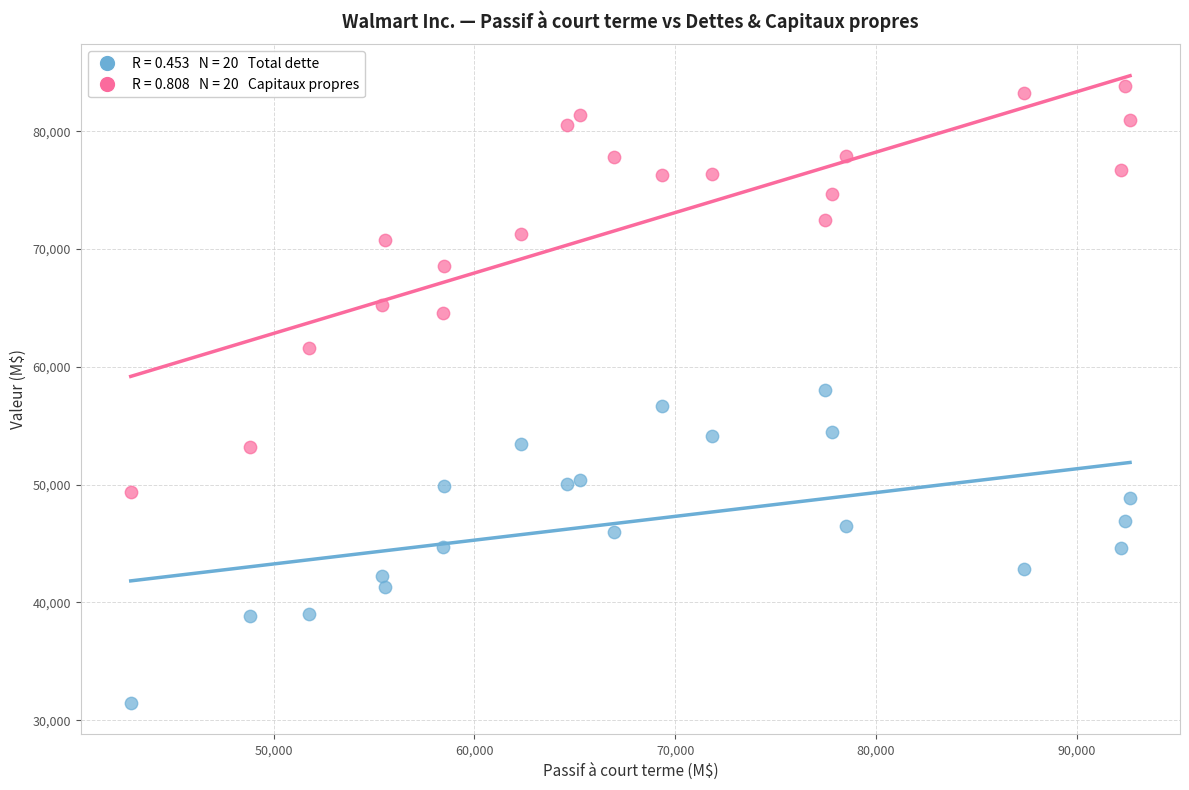

Across all data points, what is the range of Y values (max minus min)?

52411